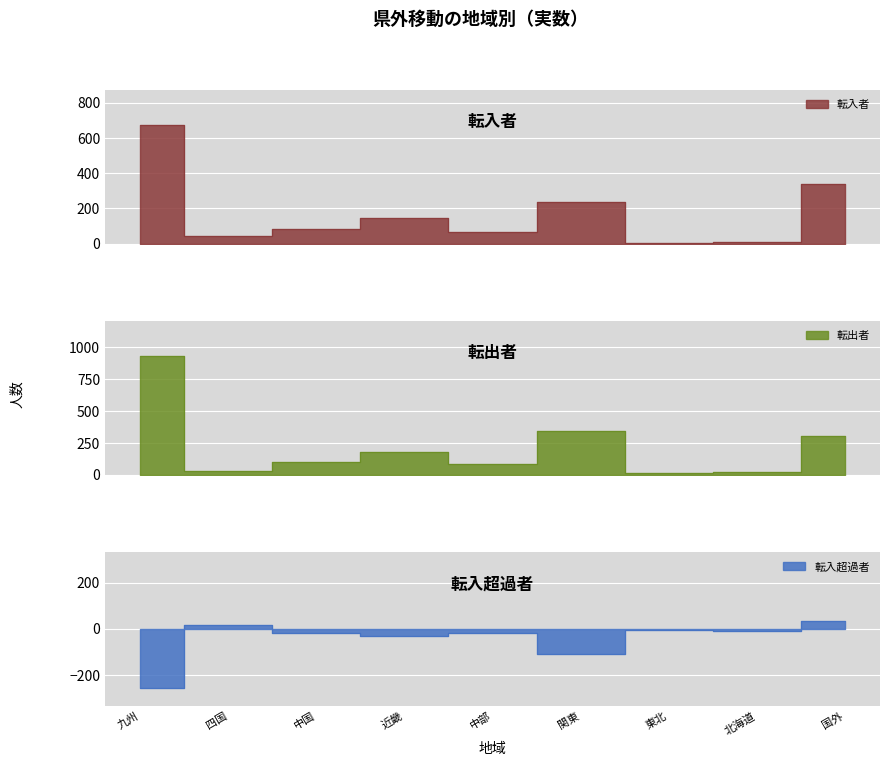

List the series in order of their overall mean, lowest first.

転入超過者, 転入者, 転出者